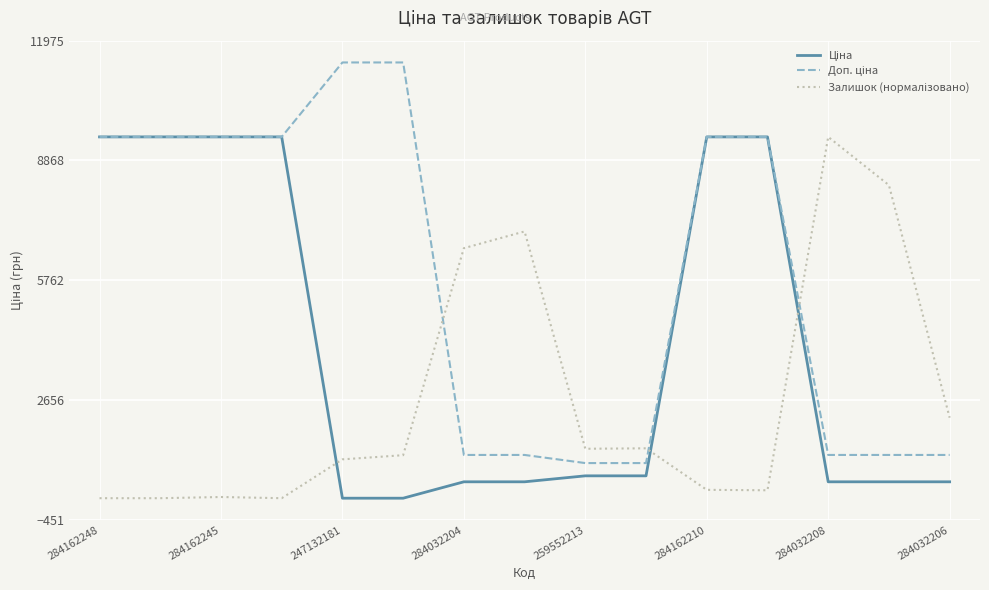

Is this an area chart (filled region under the line)?

No